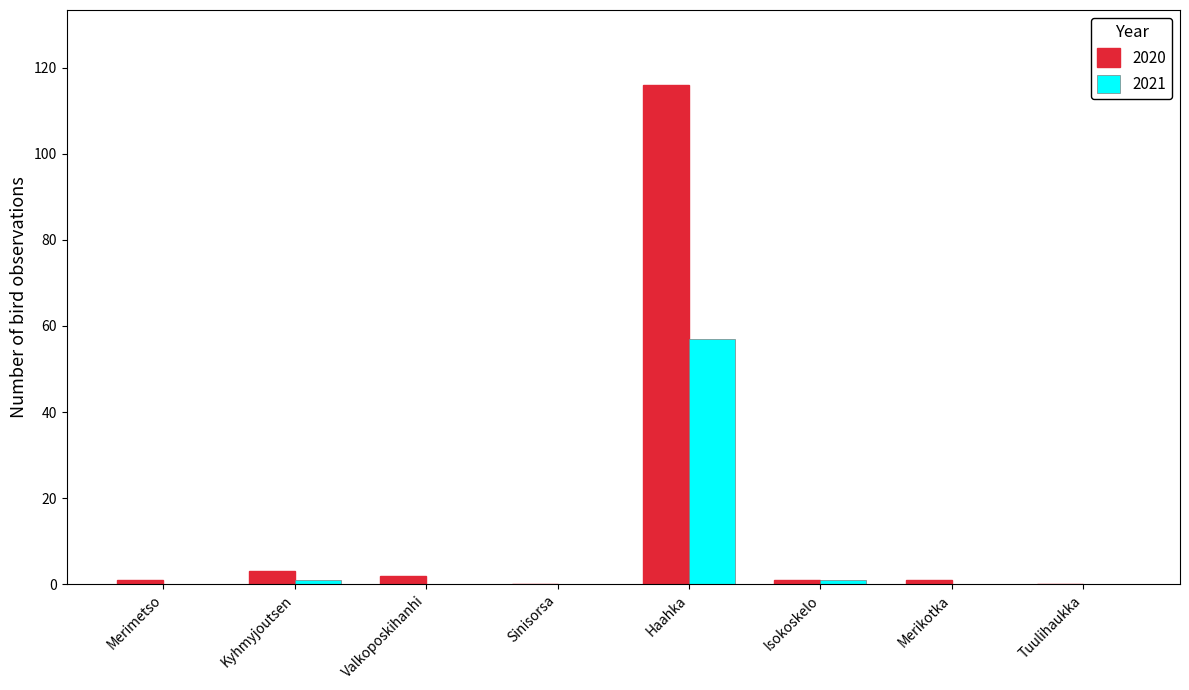

Which category has the highest value across all series?

Haahka